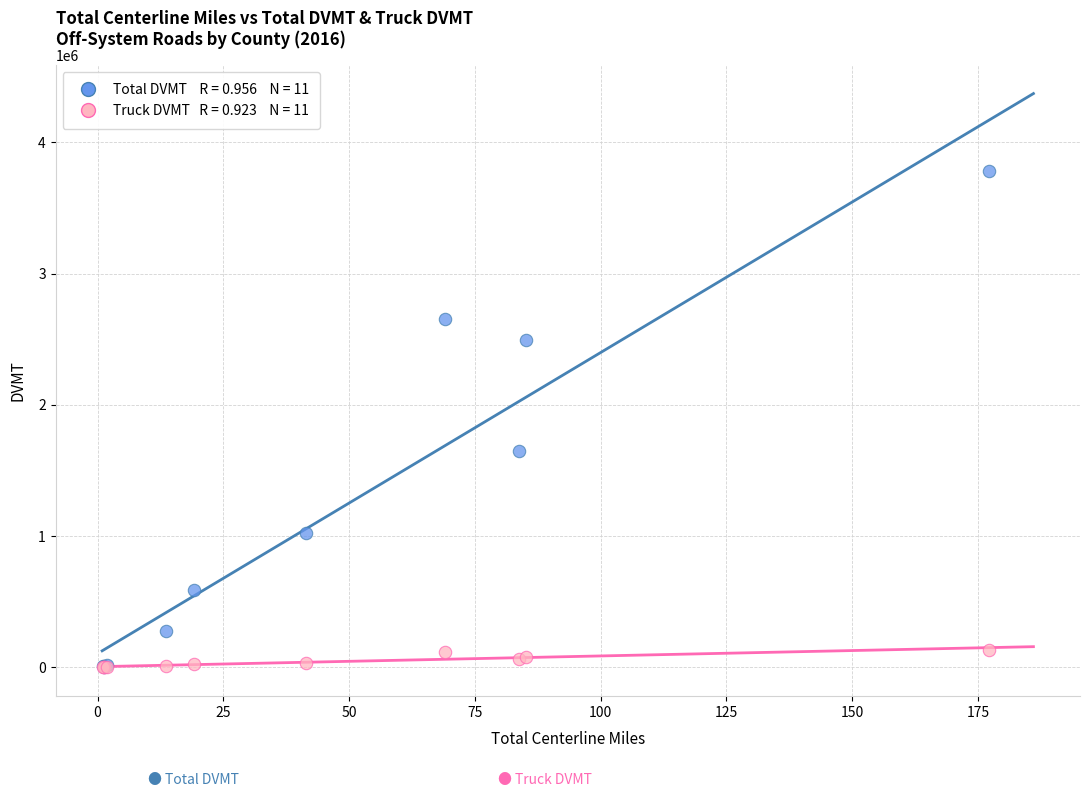

Across all series, what Y value is closest to 1889900?

1652588.0